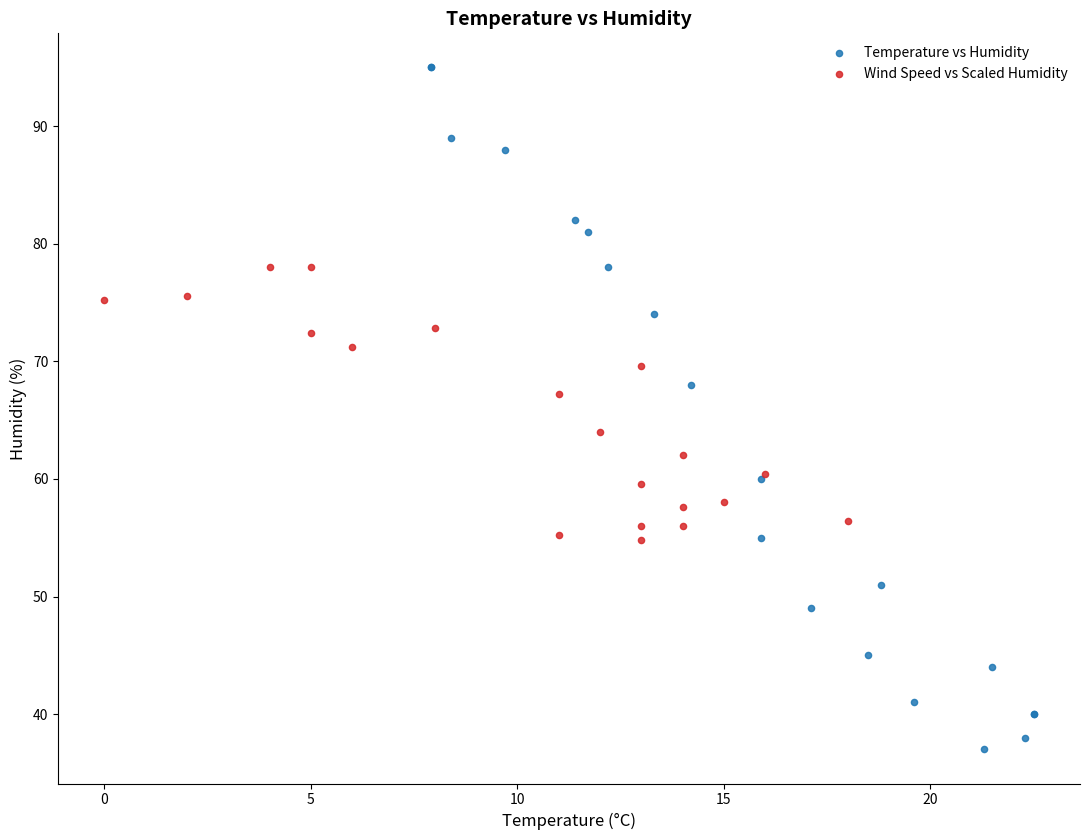

Which series contains the lowest Y value?

Temperature vs Humidity